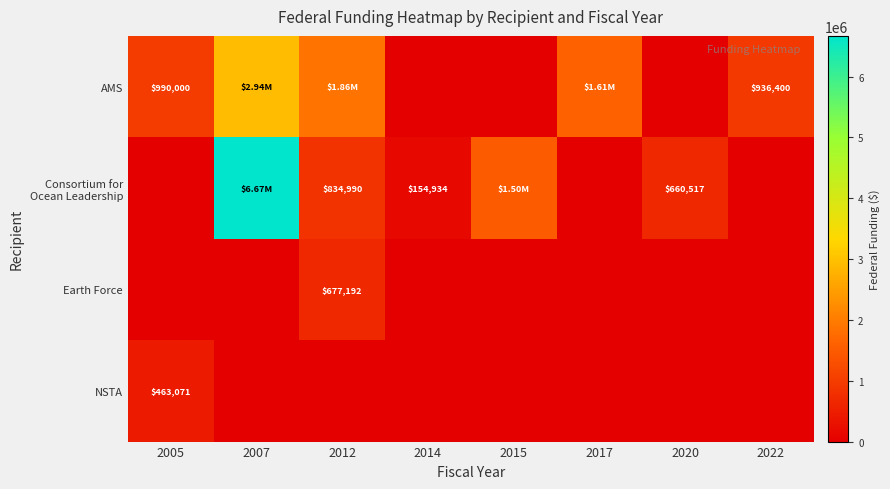

What is the average value of the NSTA series?

57884